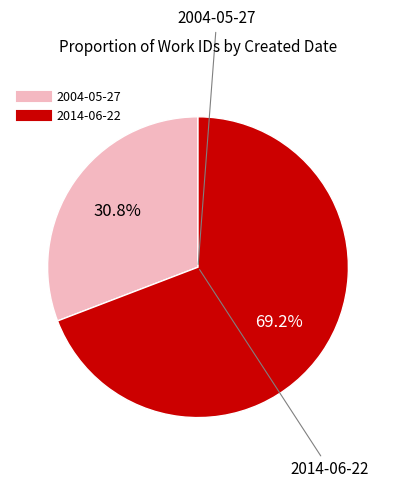

Which slice is the largest?

2014-06-22